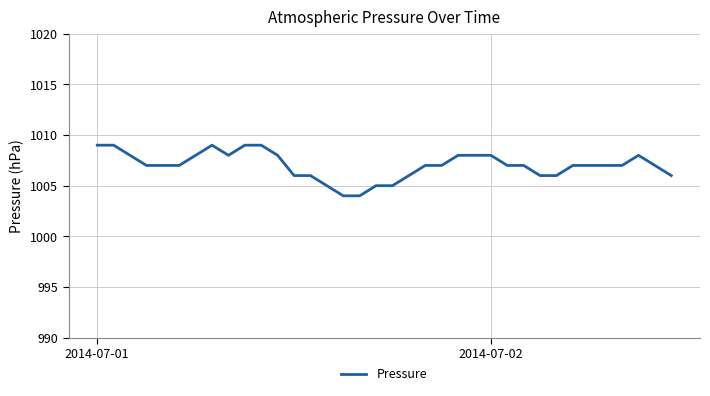

What is the smallest value displayed?

1004